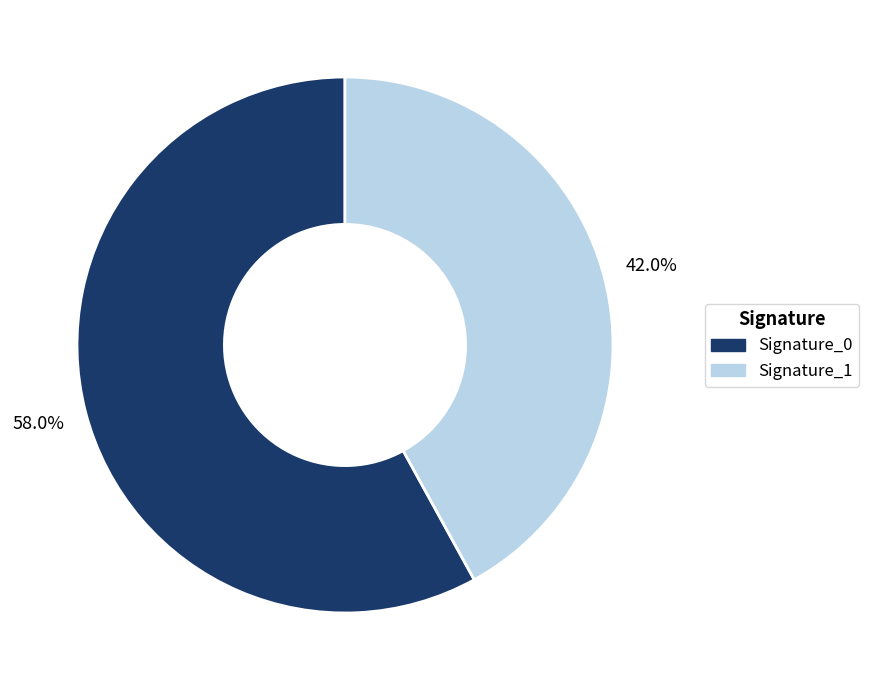

Which category has the biggest portion of the pie?

Signature_0